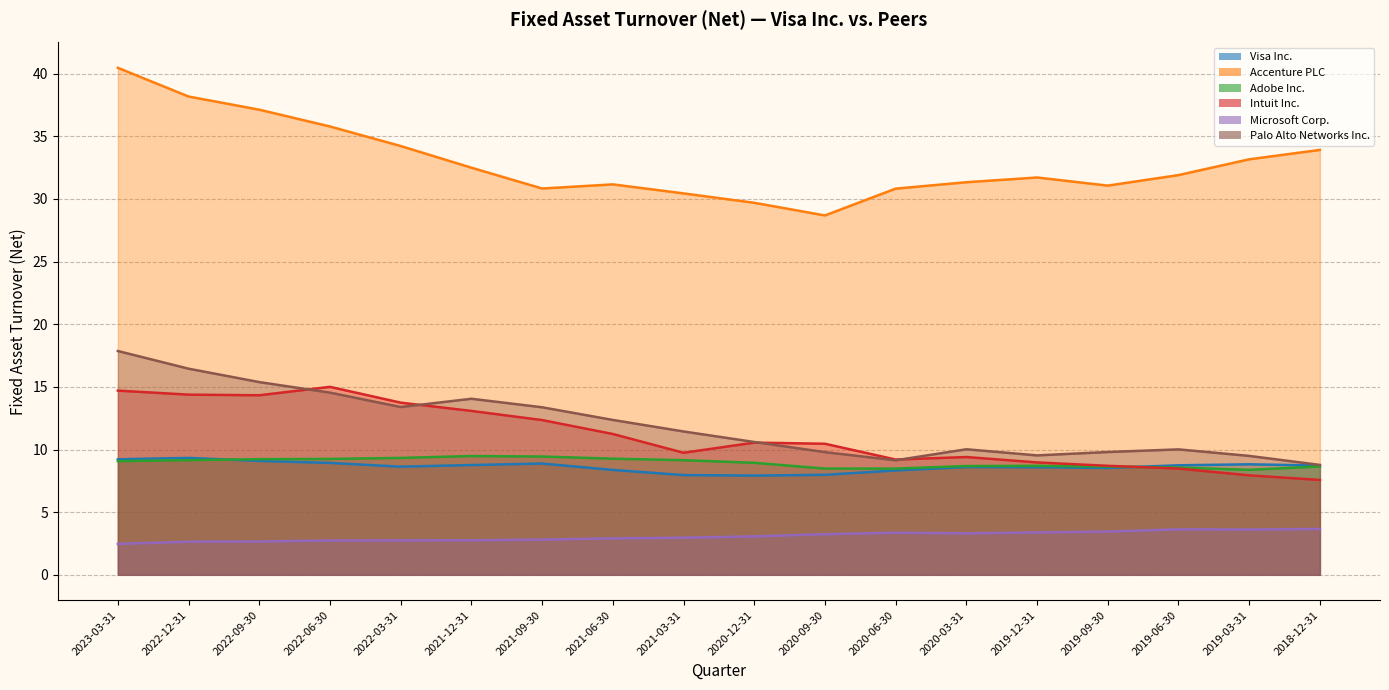

True or false: Microsoft Corp. has a value of 4.8 at 2022-03-31.

False